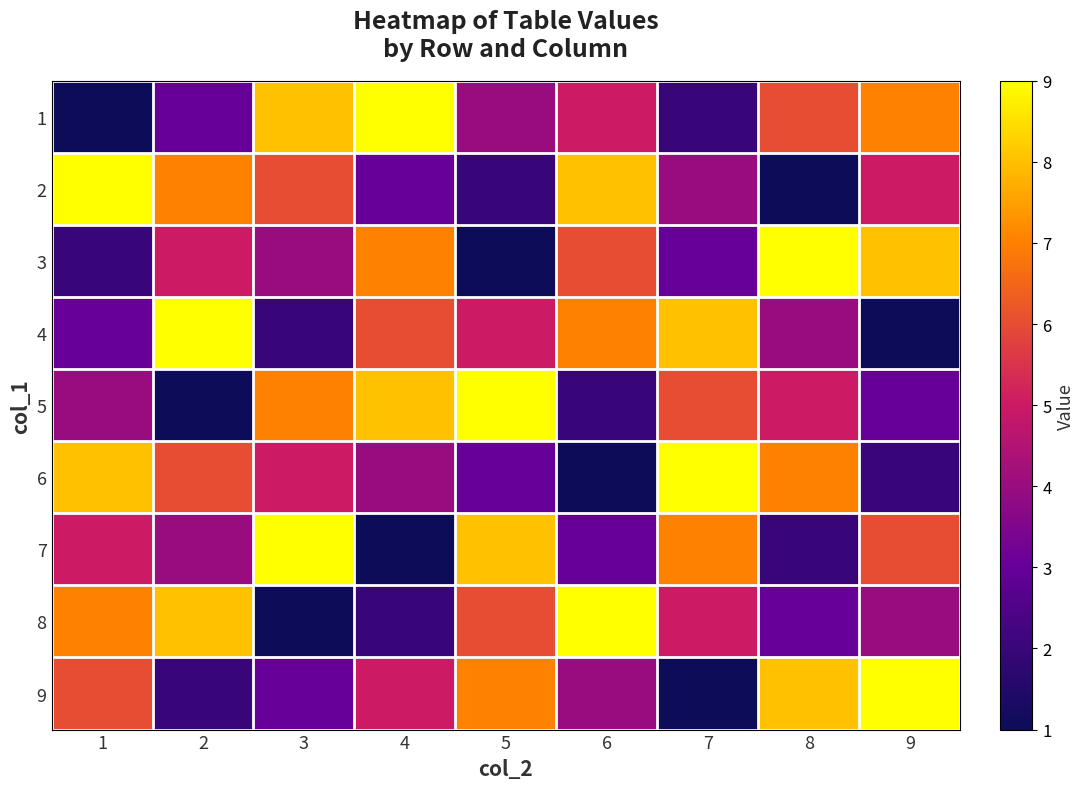

Between 5 and 3, which is larger?

3